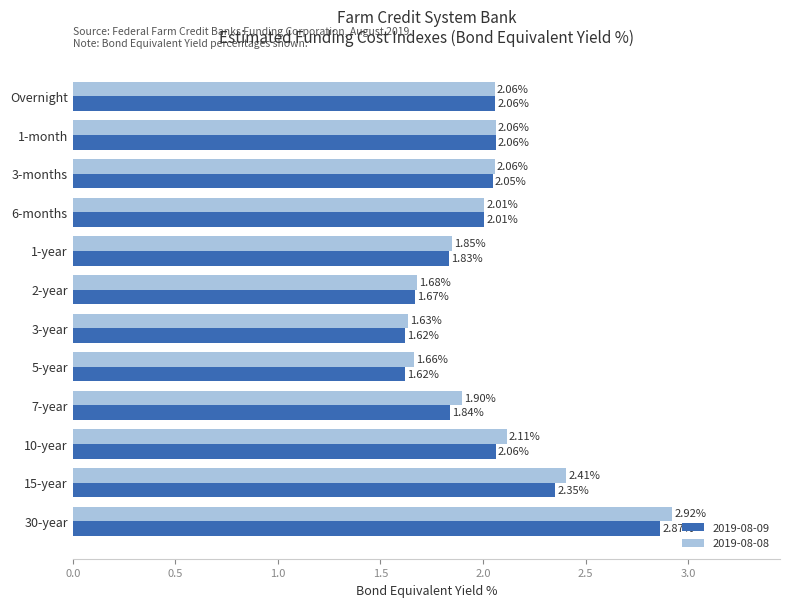

What is the sum of all 2019-08-08 values?

24.3